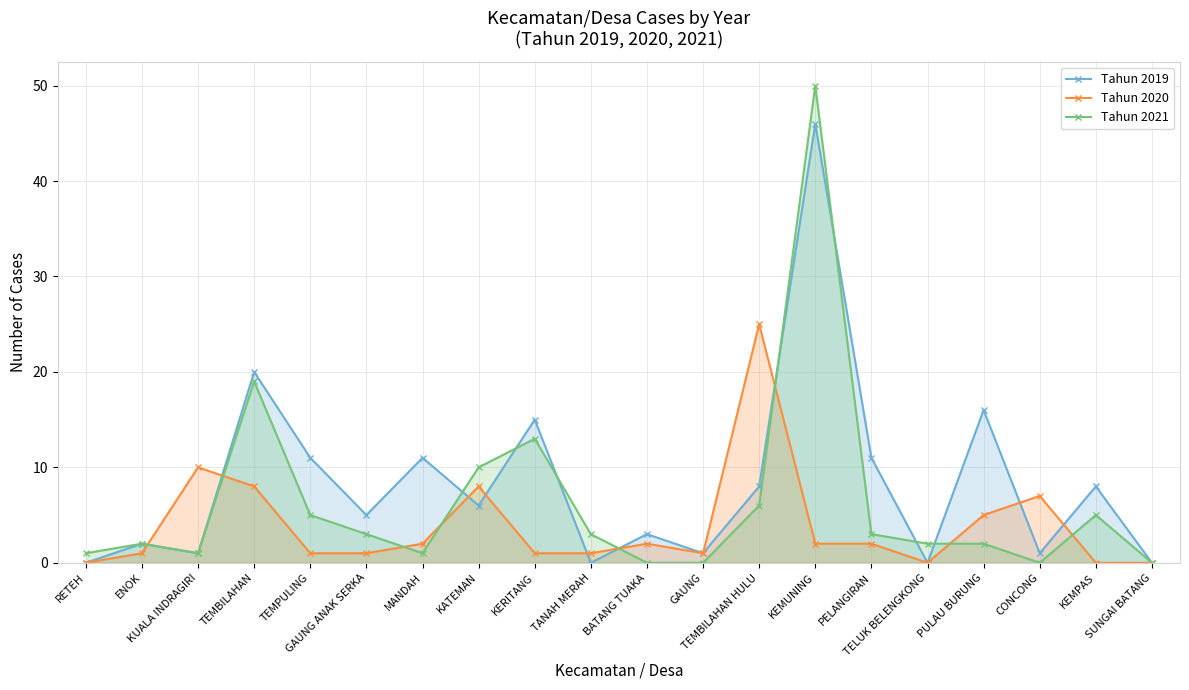

How many values in Tahun 2019 are above zero?

16